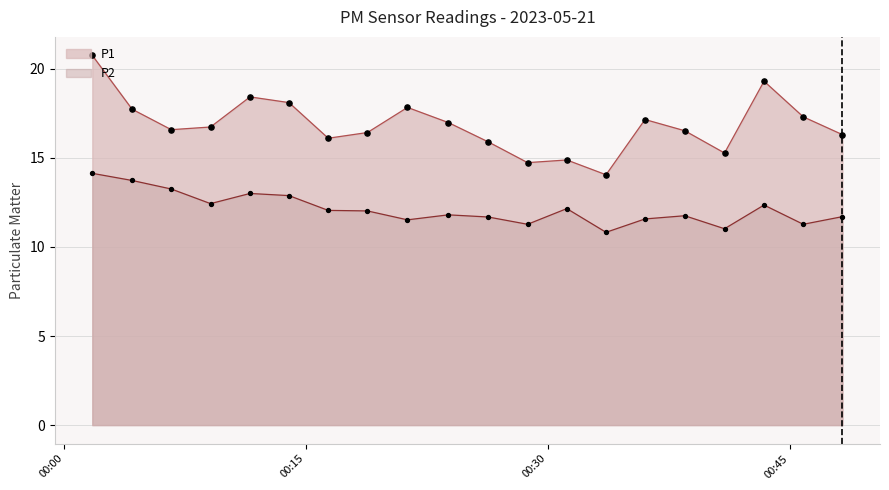

What are all the series names shown in the legend?

P1, P2